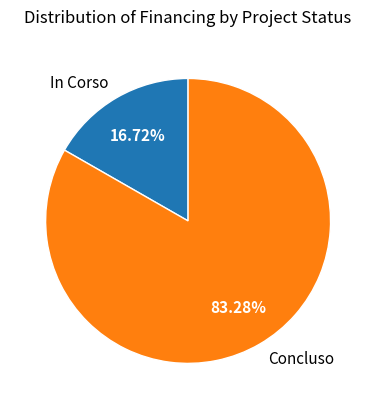

To the nearest percent, what is the difference between the largest and smallest slice percentages?

67%